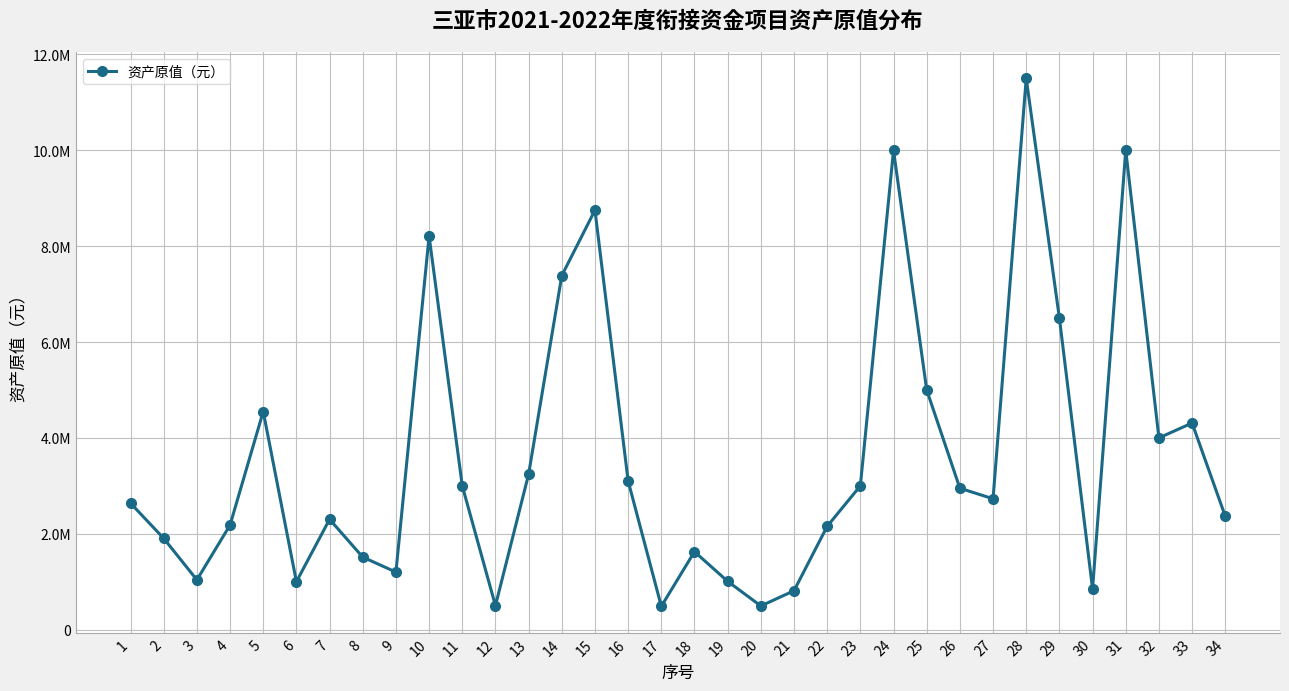

Reading left to right, what are all the values shown in this chart?

2638428.7	1904200.0	1038000.0	2181500.0	4550564.2	1000000.0	2301355.0	1512630.8	1200000.0	8210000.0	3000000.0	500000.0	3242340.0	7384942.6	8750925.0	3100000.0	486108.4	1626000.0	1007891.6	494400.0	811200.0	2155200.0	3000000.0	10000000.0	5000000.0	2950000.0	2730000.0	11500000.0	6500000.0	849593.4	10000000.0	4000000.0	4310000.0	2366100.0